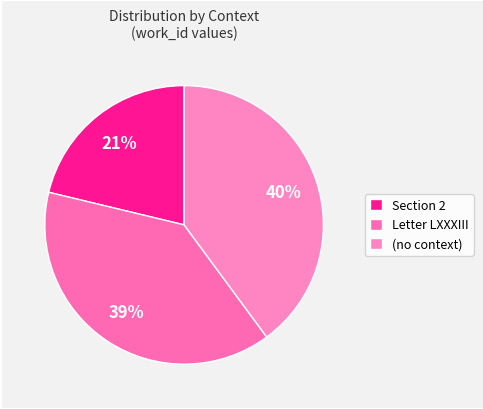

To the nearest percent, what percentage of the pie is Letter LXXXIII?

39%